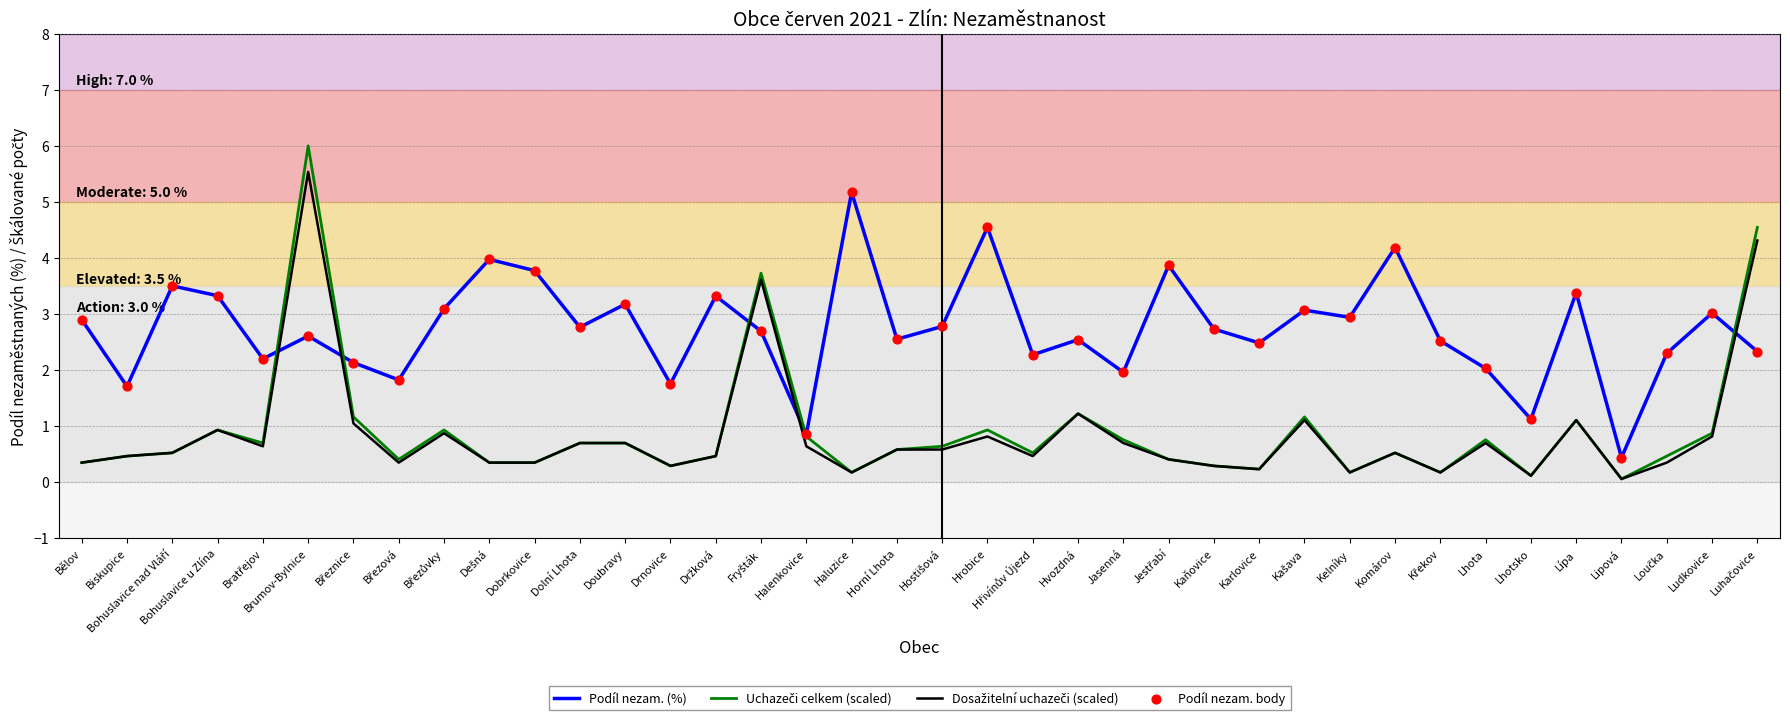

What is the minimum value for Podíl nezam. (%)?

0.4